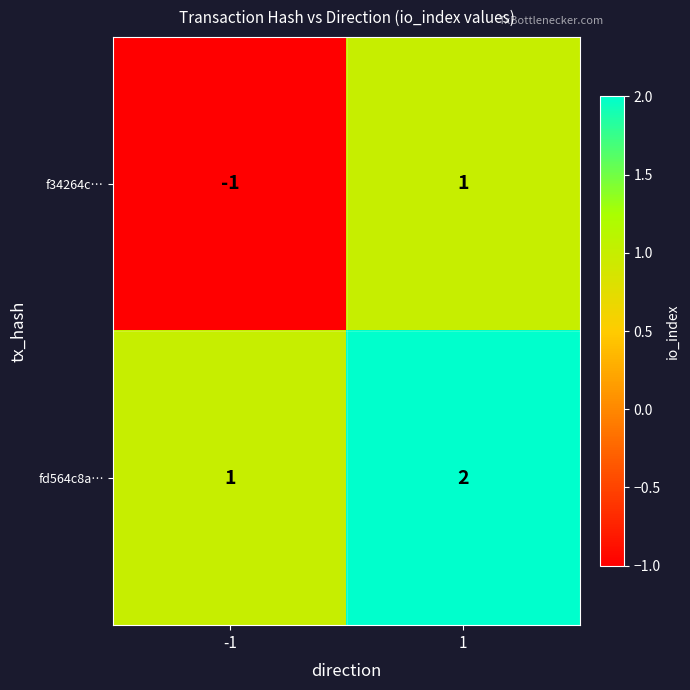

Between -1 and 1, which series saw the biggest shift?

f34264c…